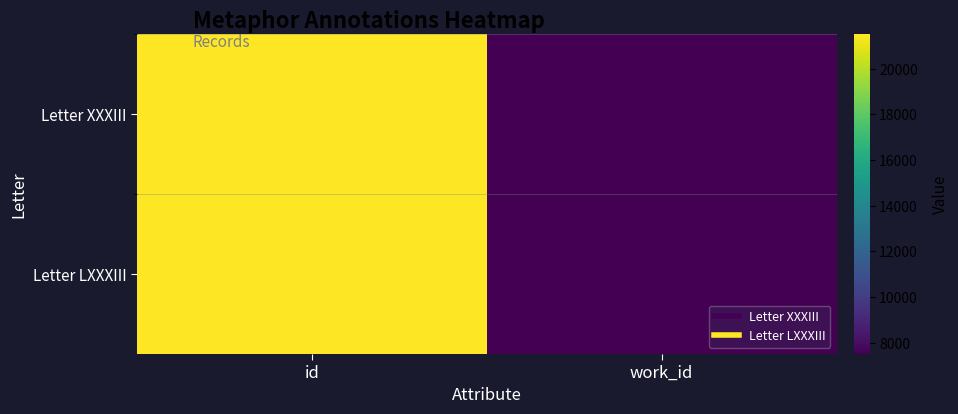

Which category has the lowest value across all series?

work_id